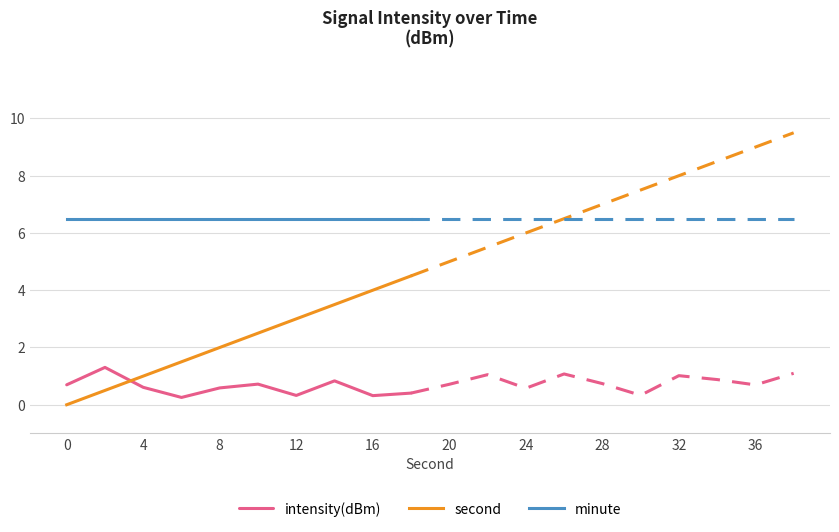

True or false: minute and intensity(dBm) intersect in this chart.

False